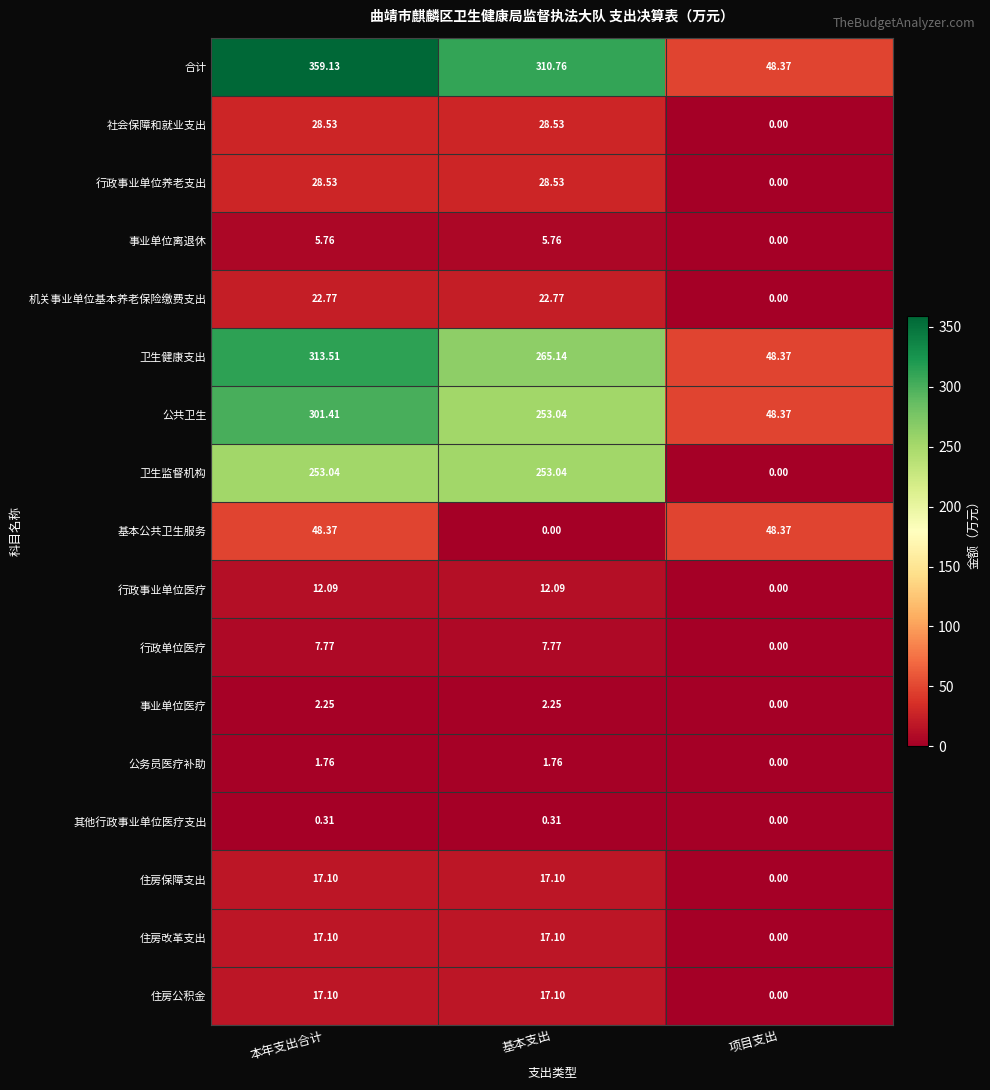

List the labels in order of 卫生健康支出 value, smallest first.

项目支出, 基本支出, 本年支出合计